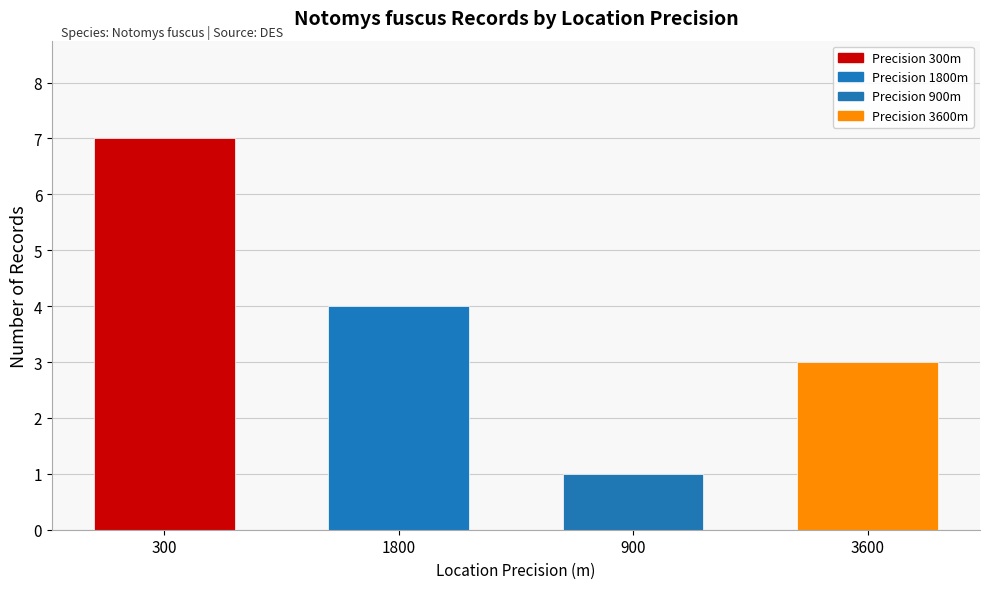

Reading right to left, transcribe all the data shown in this chart.

3600=3	900=1	1800=4	300=7